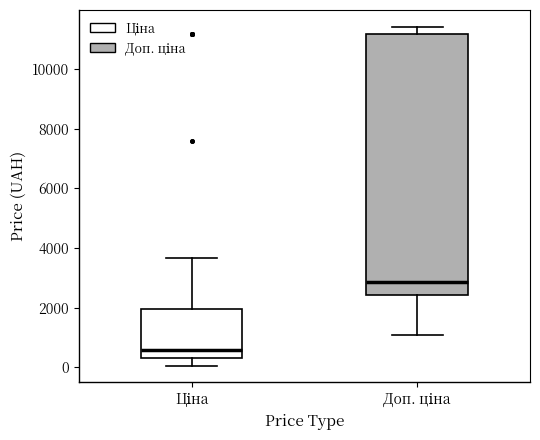

Which box's median line is the lowest?

Ціна